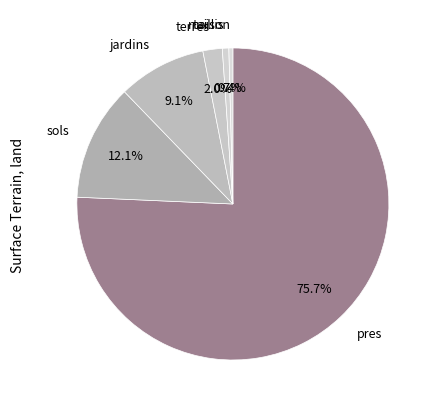

Count the number of slices in the pie.

6